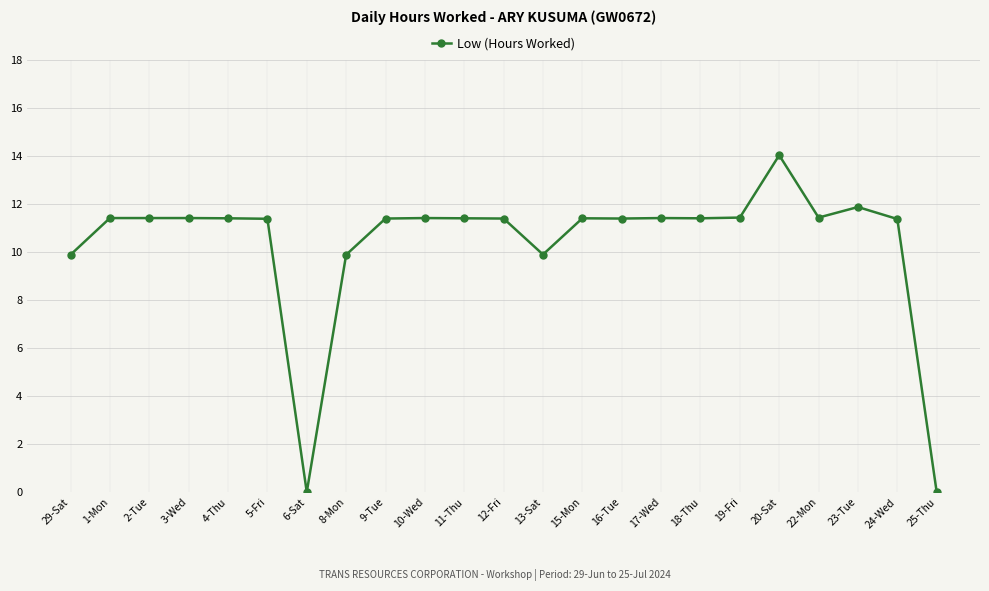

Approximately how many times larger is the value at 11-Thu compared to 5-Fri?

1.0